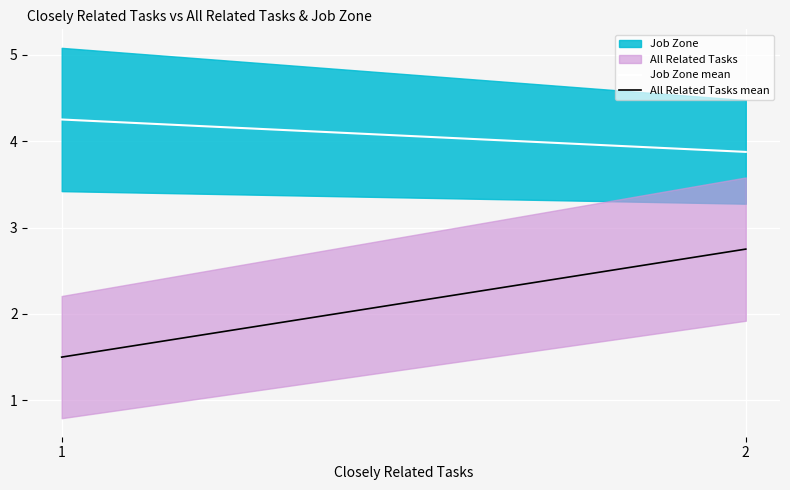

True or false: All Related Tasks mean has a value of 2.4 at 1.

False